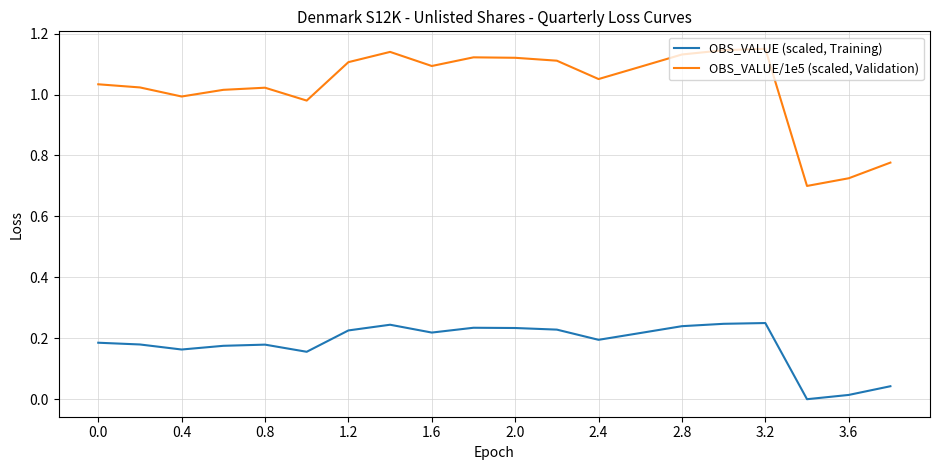

True or false: OBS_VALUE (scaled, Training) and OBS_VALUE/1e5 (scaled, Validation) cross at least once.

False